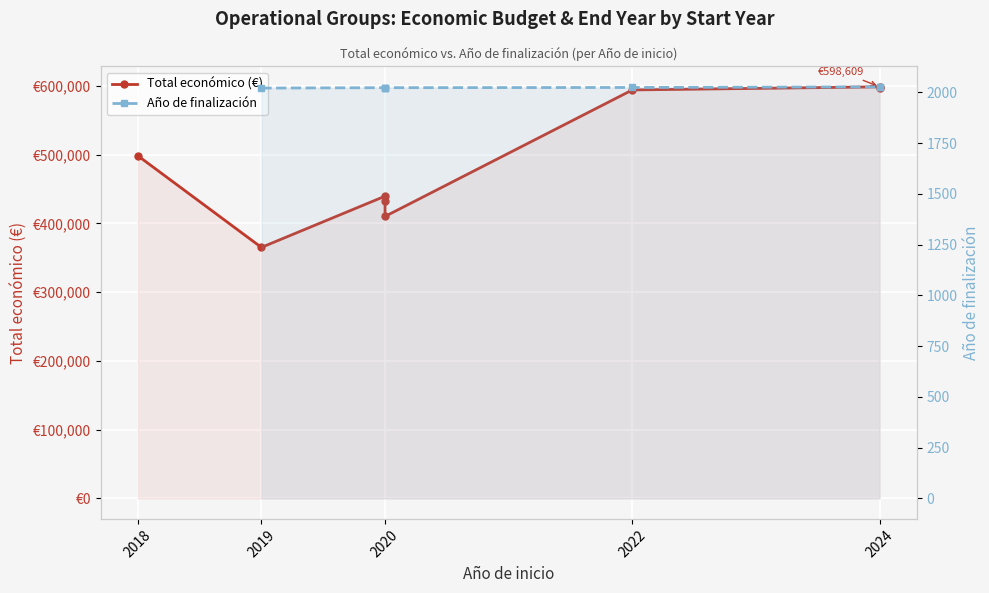

The Año de finalización series shows 1276.6 at 2020. True or false?

False